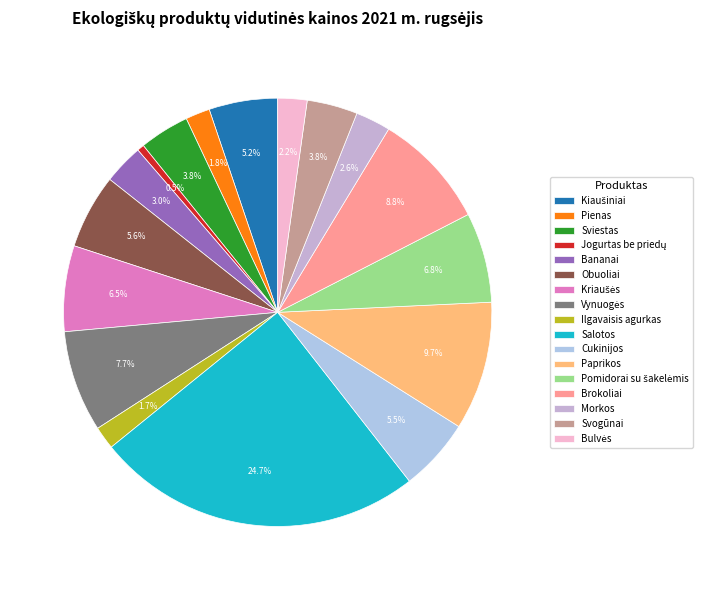

How many segments does this pie chart have?

17